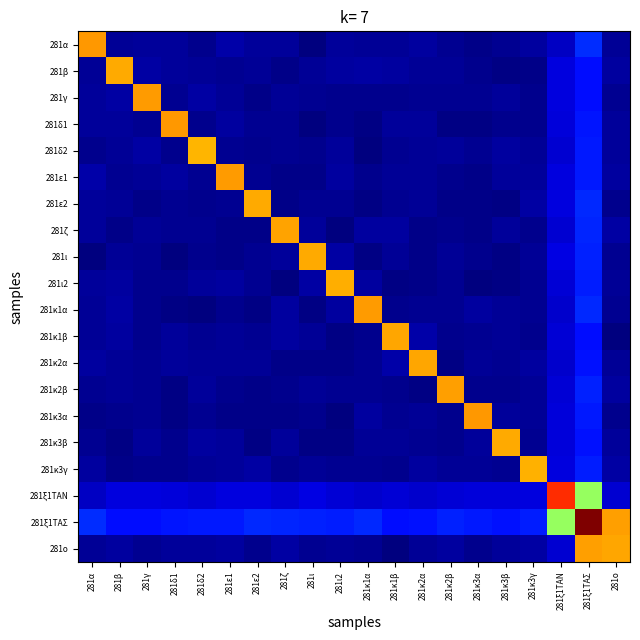

Which series changed the most between 281κ3γ and 281ξ1ΤΑΝ?

281ξ1ΤΑΝ